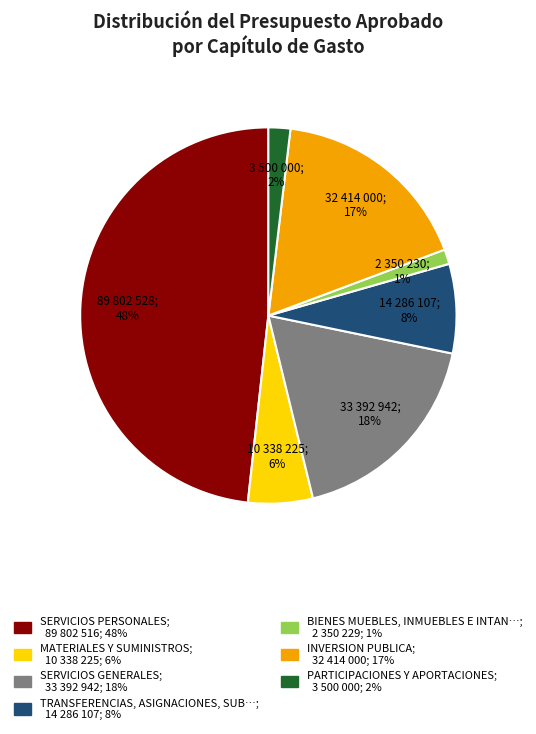

To the nearest percent, what is the average slice percentage?

14%